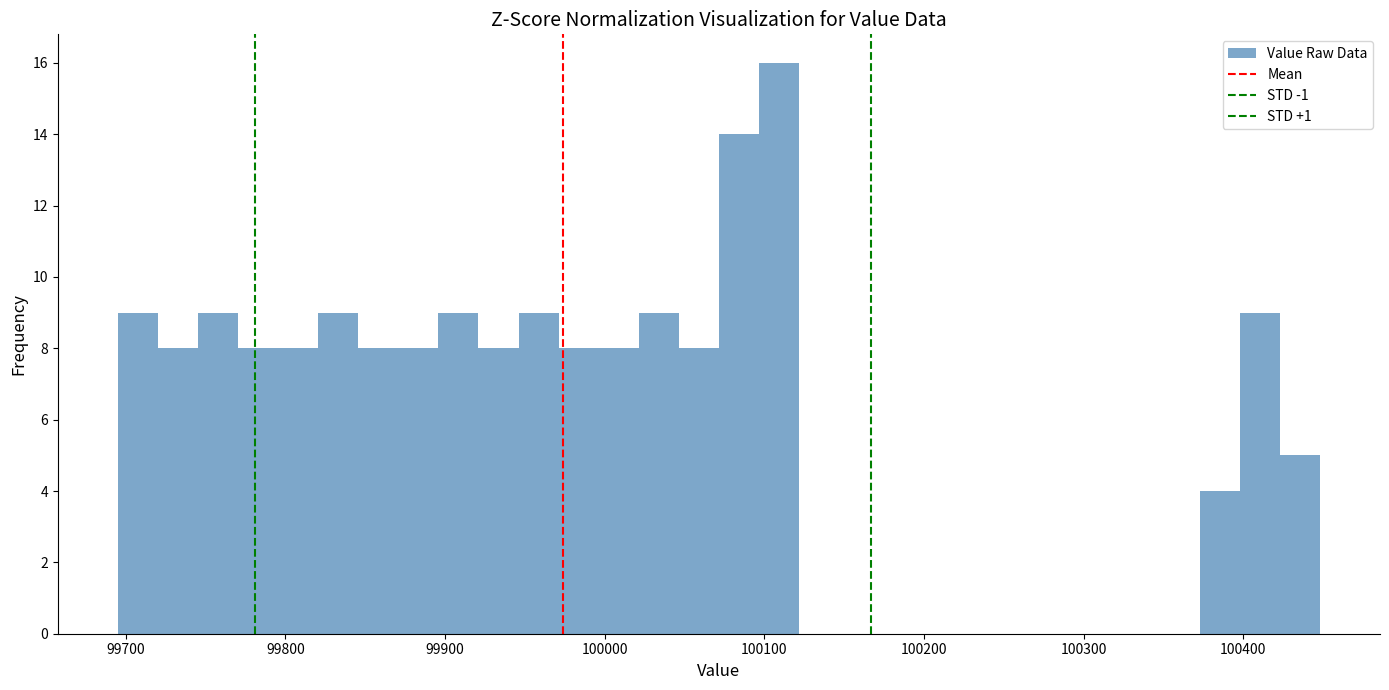

Read against the x-axis, roughly where is the centre of the tallest bar?

100110